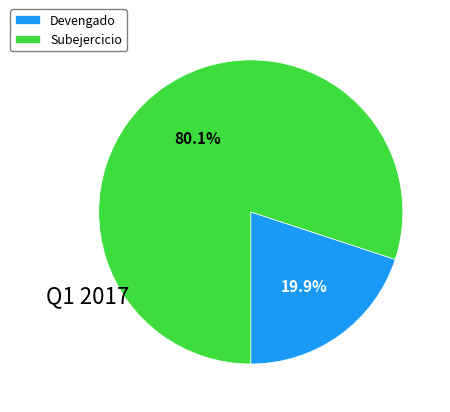

To the nearest percent, what is the average slice percentage?

50%